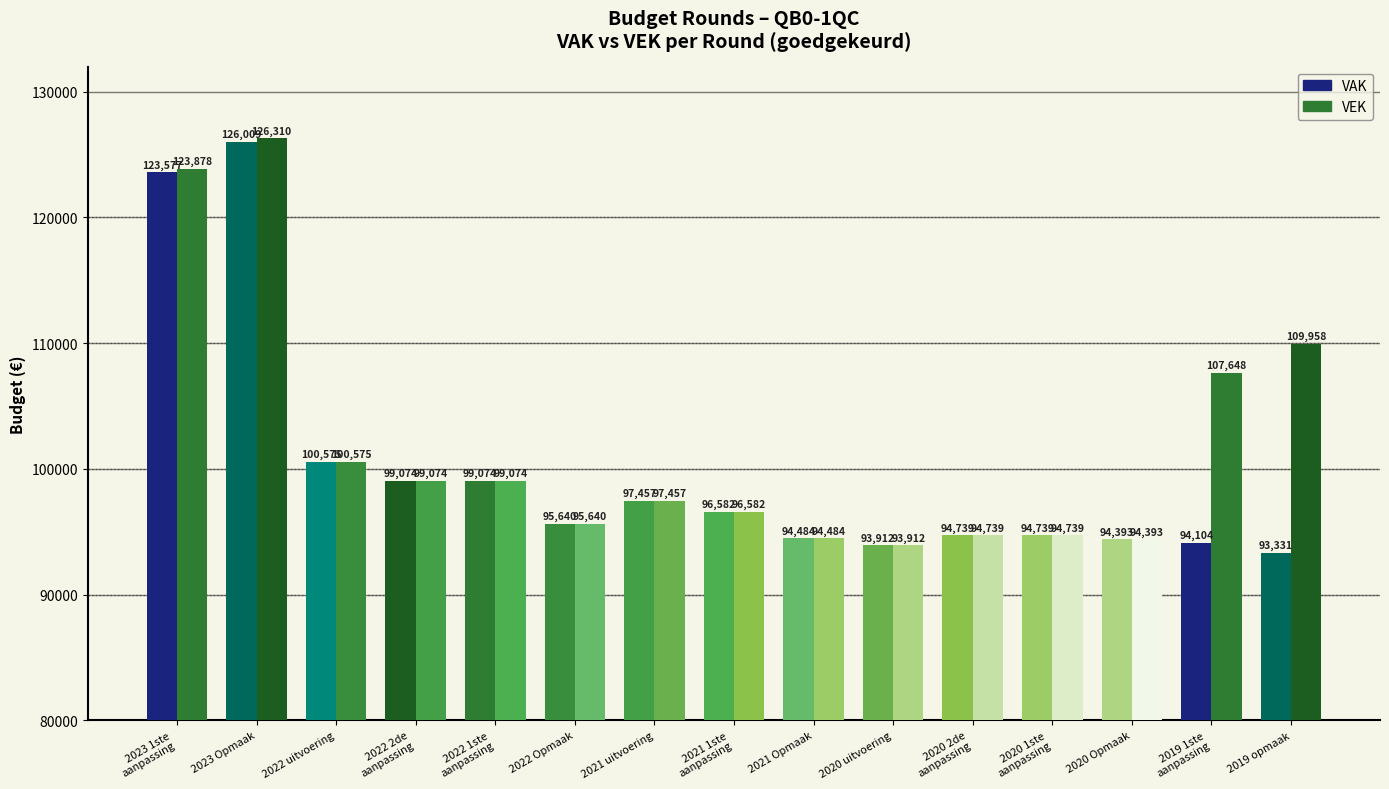

List the series in order of their peak value, highest first.

VEK, VAK